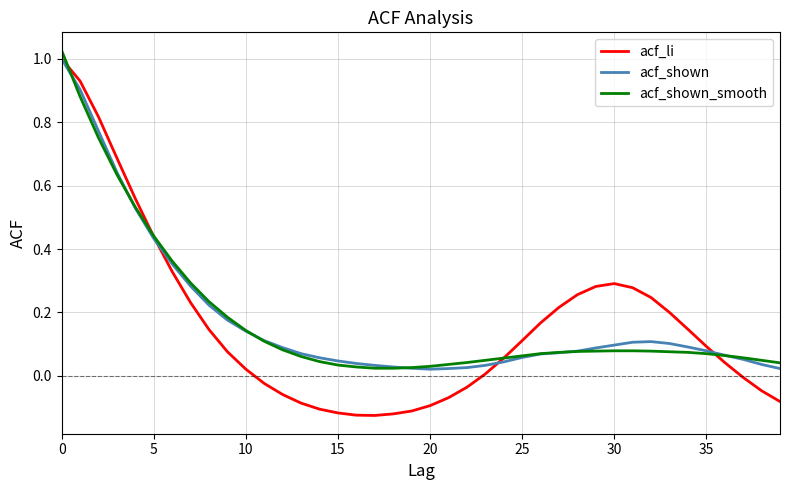

What is the difference between the second highest and minimum values in the acf_shown series?

0.9